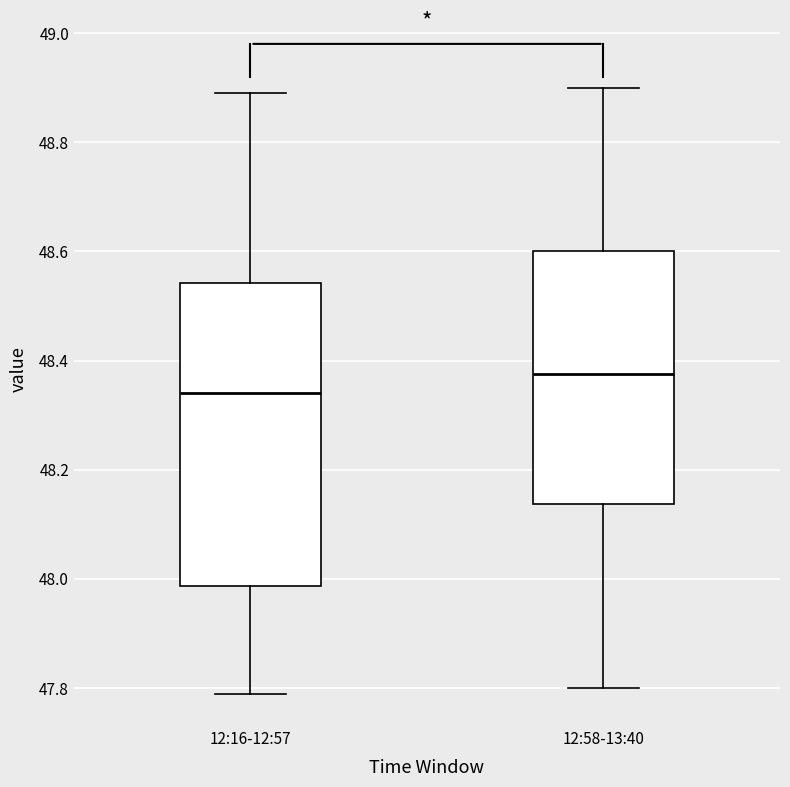

Reading left to right, transcribe this box plot: for each box, give where its median line is, the range the box spans, and where its two whiskers end, as read against the y-axis. The values are not printed on the chart, so give them approximately, as read against the axis.

12:16-12:57: median 48.34, box 47.98 to 48.54, whiskers 47.80 to 48.90
12:58-13:40: median 48.38, box 48.14 to 48.60, whiskers 47.80 to 48.90